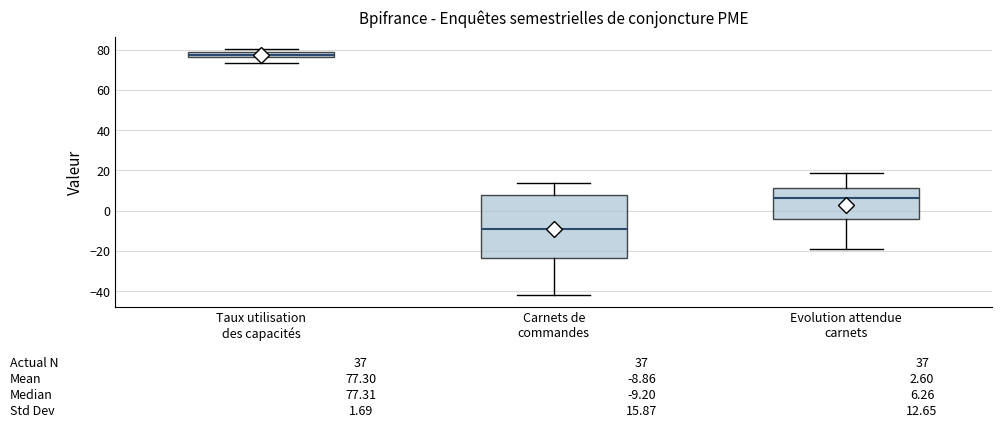

Which box has the highest median line?

Taux utilisation des capacités